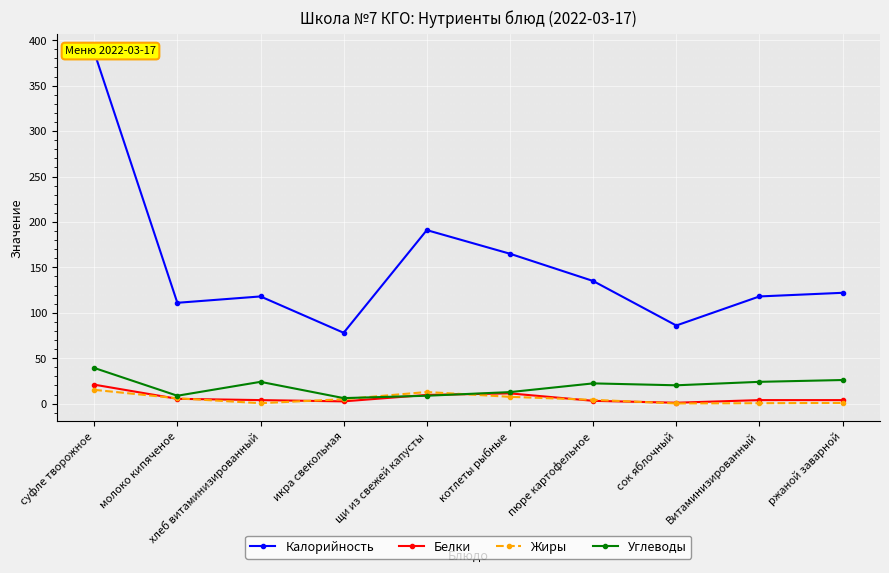

What is the maximum value for Белки?

20.9